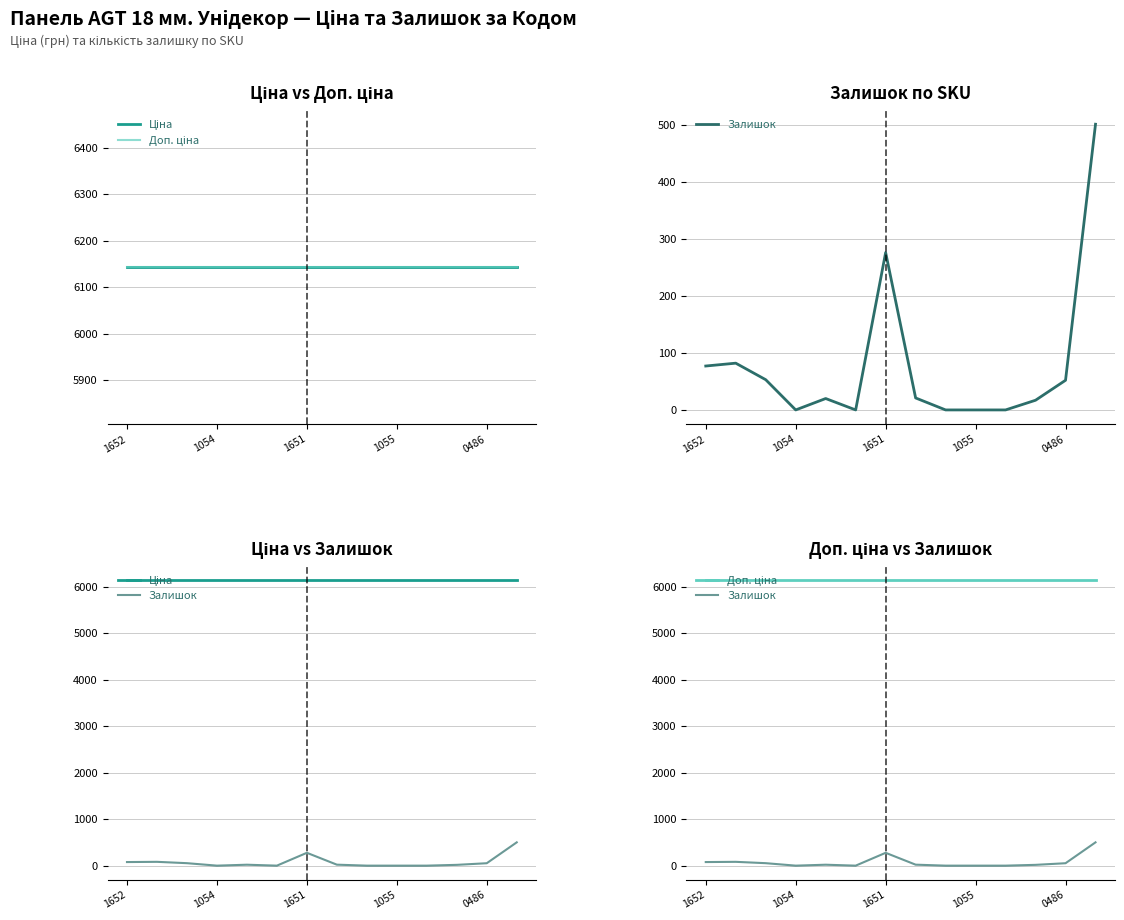

How many values in Залишок are above zero?

9